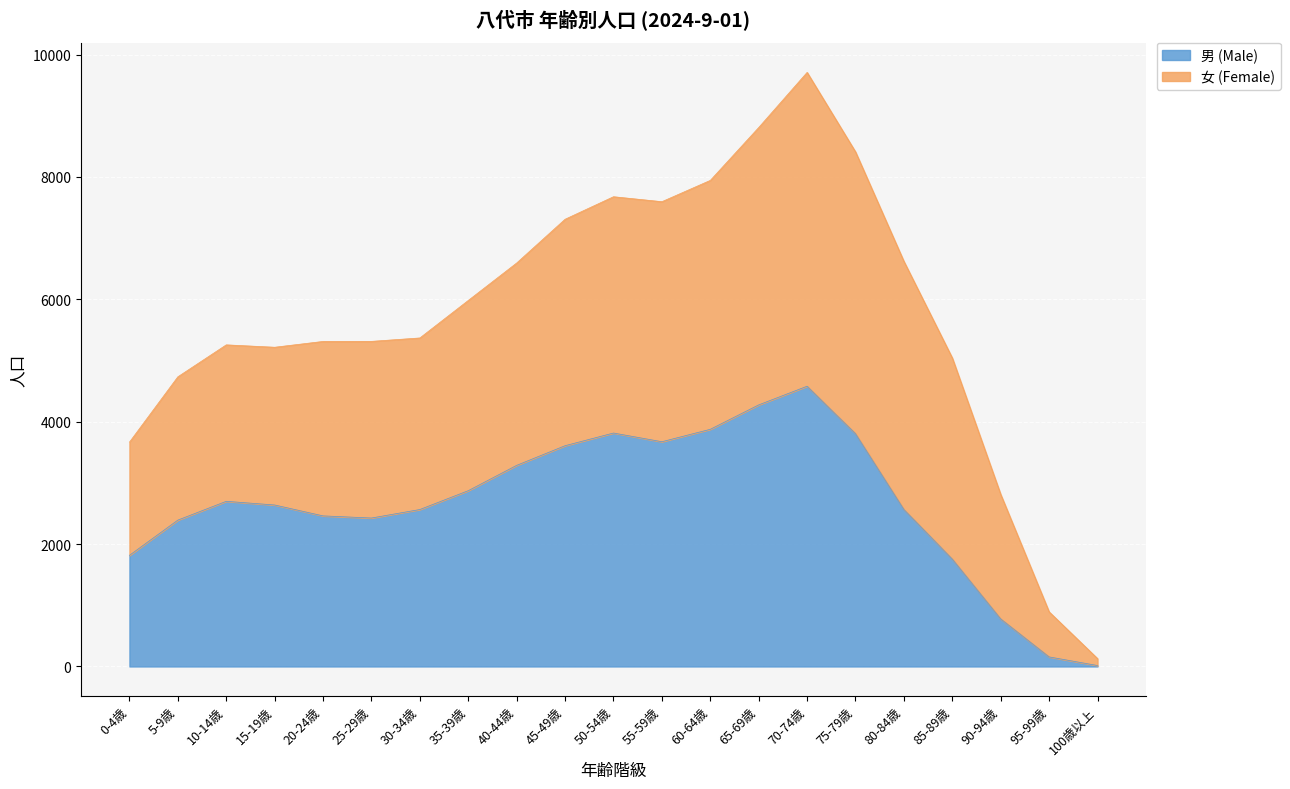

Which label corresponds to the largest value in the chart?

70-74歳